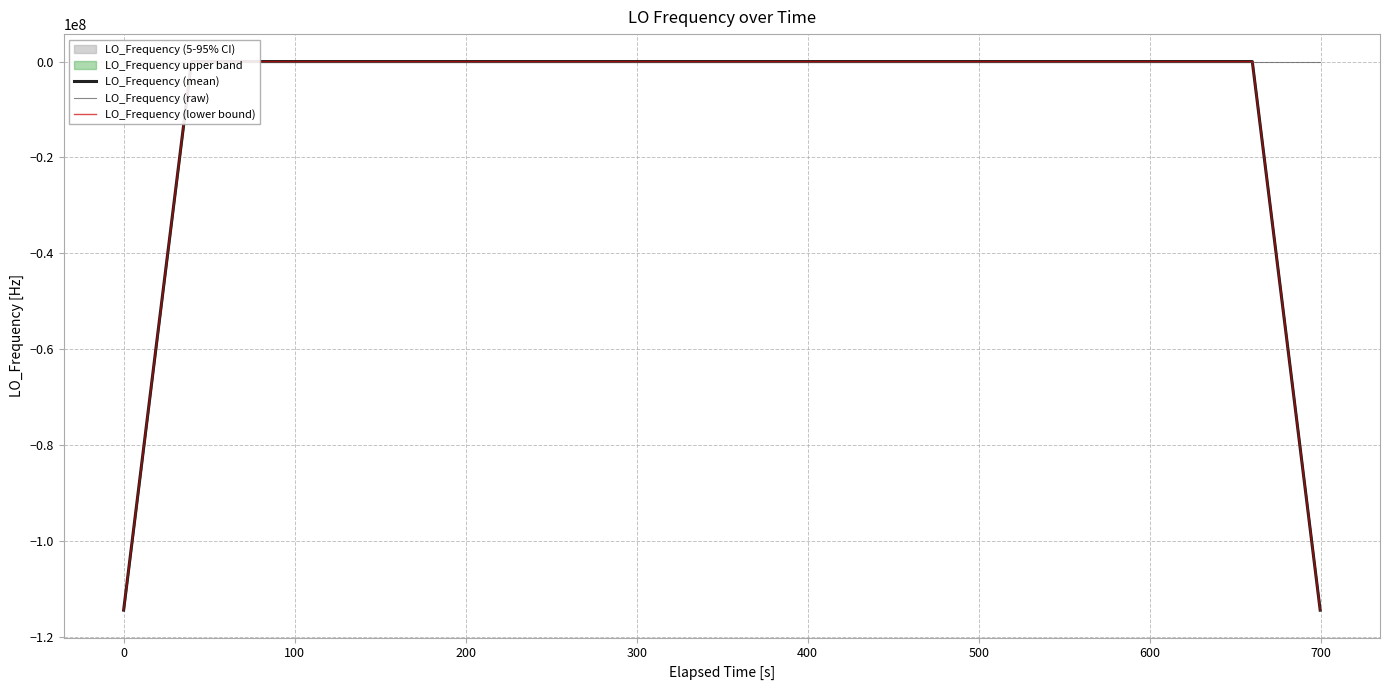

True or false: LO_Frequency (lower bound) and LO_Frequency (mean) cross at least once.

False